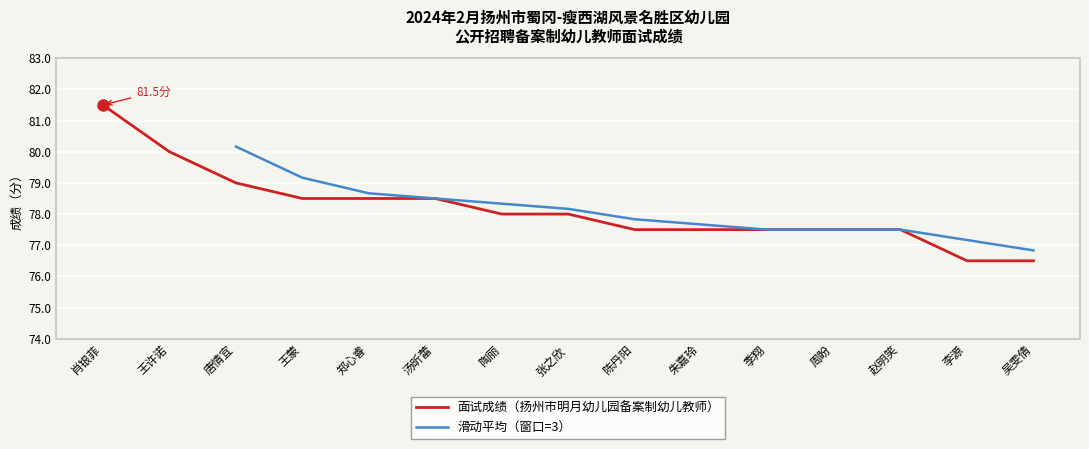

Reading left to right, transcribe all the data shown in this chart.

81.5	80.0	79.0	78.5	78.5	78.5	78.0	78.0	77.5	77.5	77.5	77.5	77.5	76.5	76.5